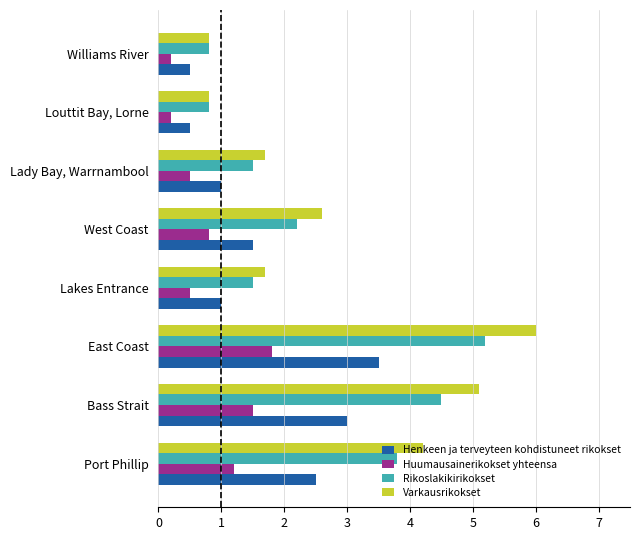

Which series has the largest total across all categories?

Varkausrikokset